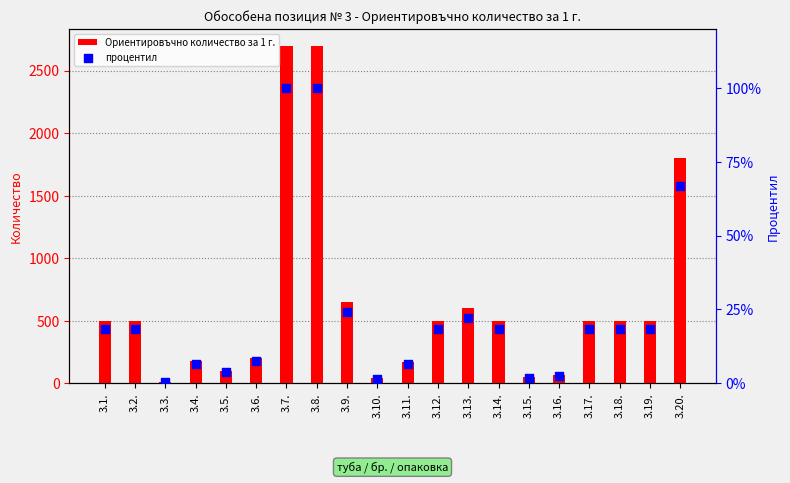

At how many categories does at least one series exceed 496?

12